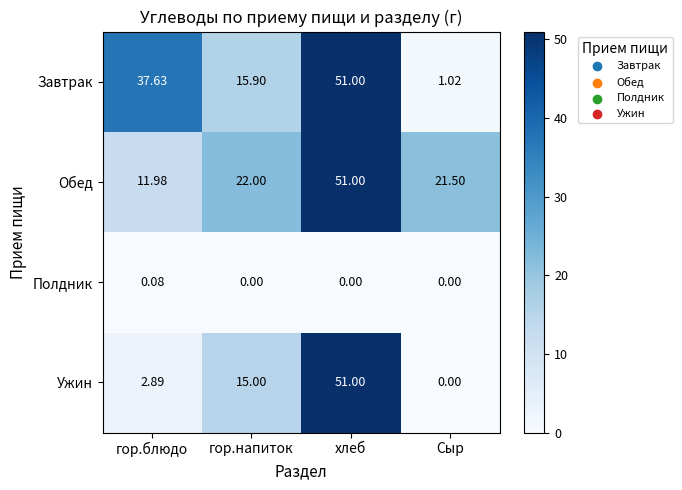

Between гор.блюдо and Сыр, which series saw the biggest shift?

Завтрак